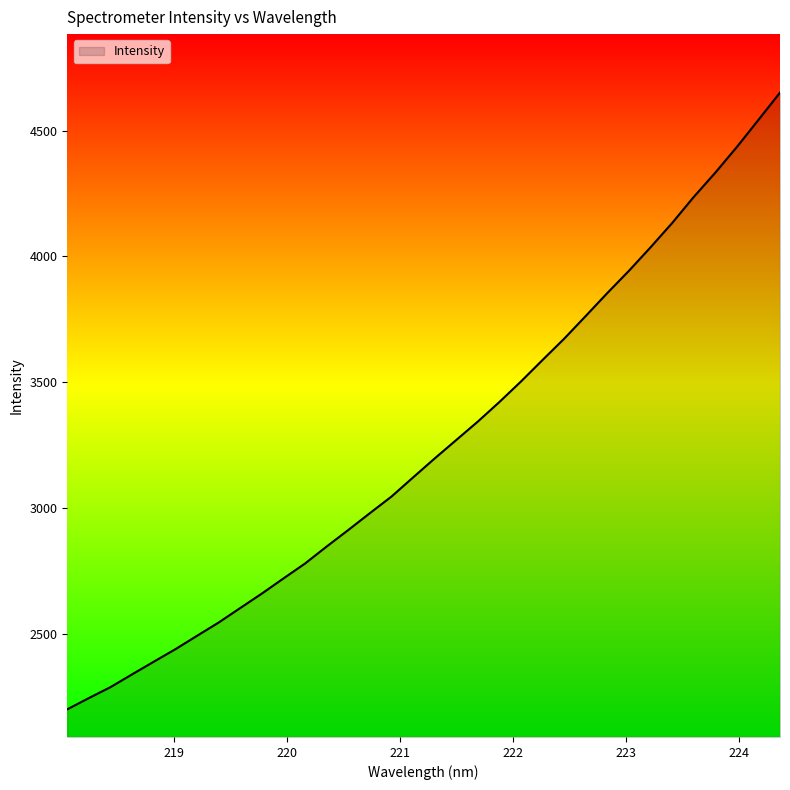

What is the difference between the maximum and minimum values?

2452.1